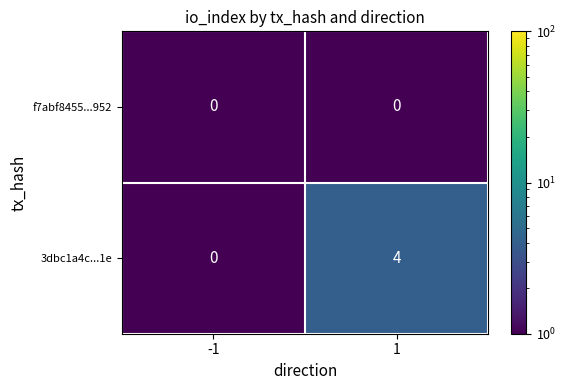

List the series in order of their peak value, lowest first.

f7abf8455...952, 3dbc1a4c...1e